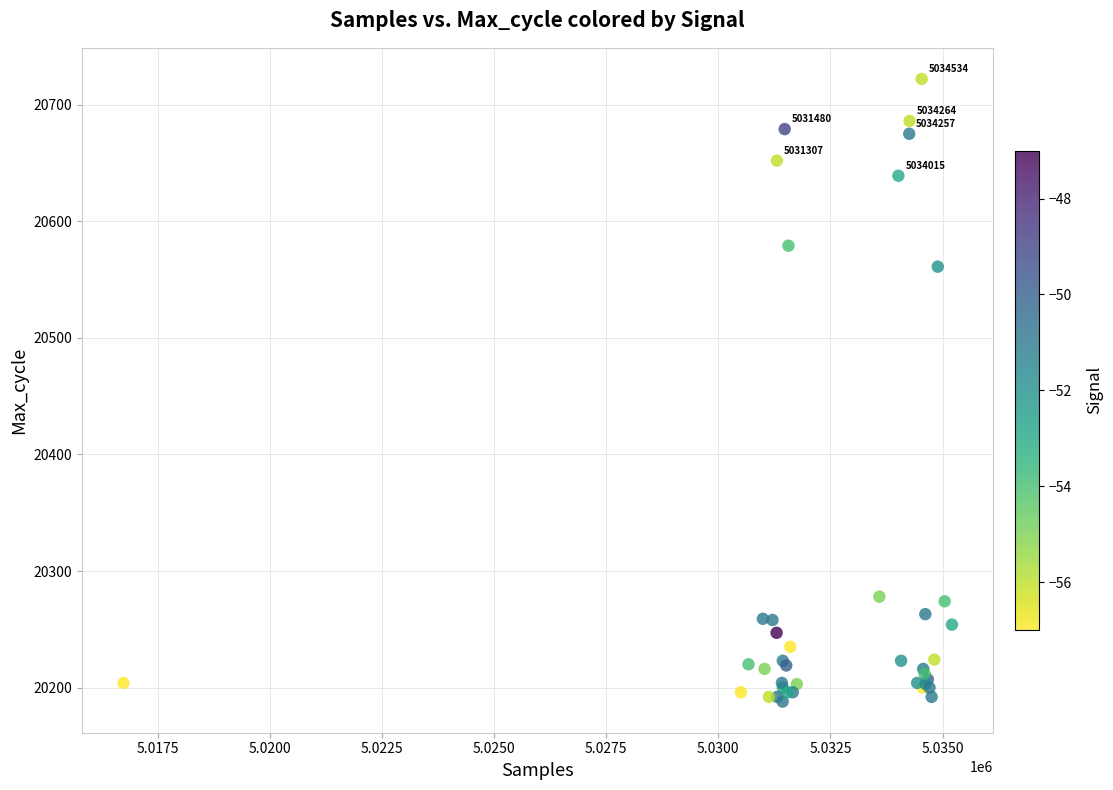

What Y value in the scatter plot is closest to 20455?

20561